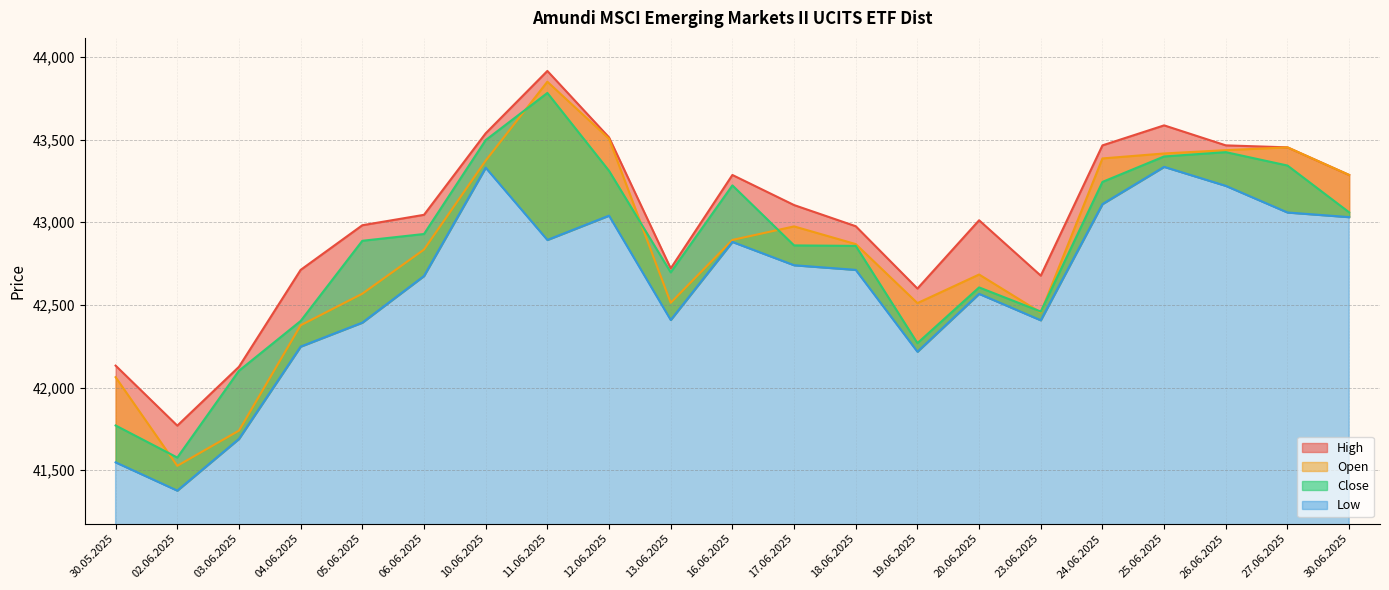

How many values in the Open series are below 42868?

10